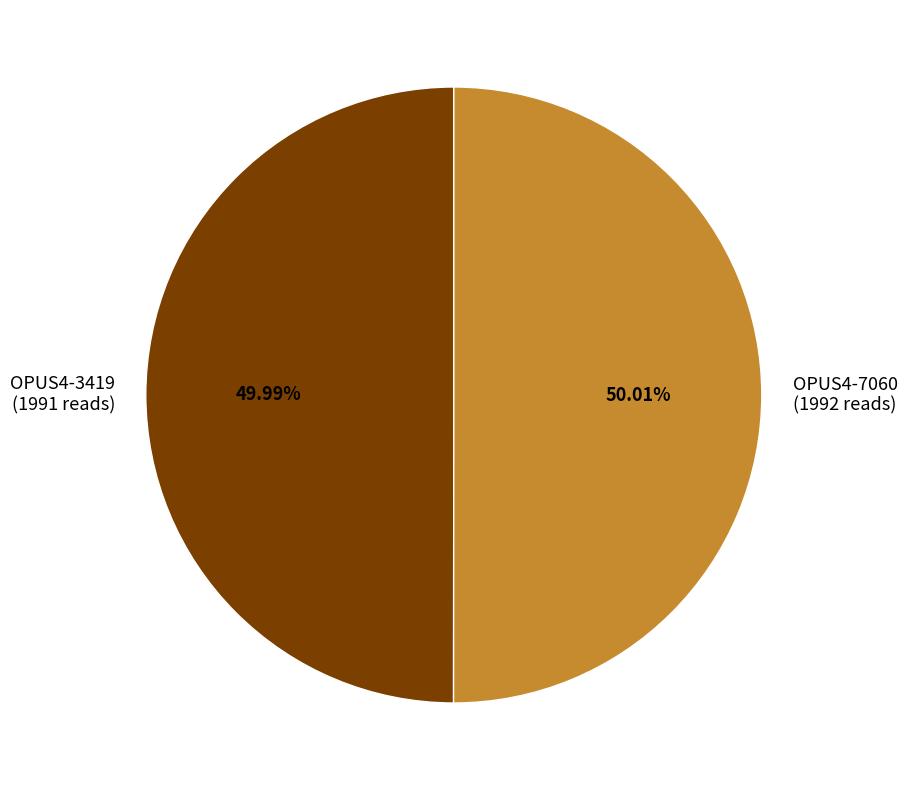

What percentage is NOT represented by OPUS4-3419?

50.0%